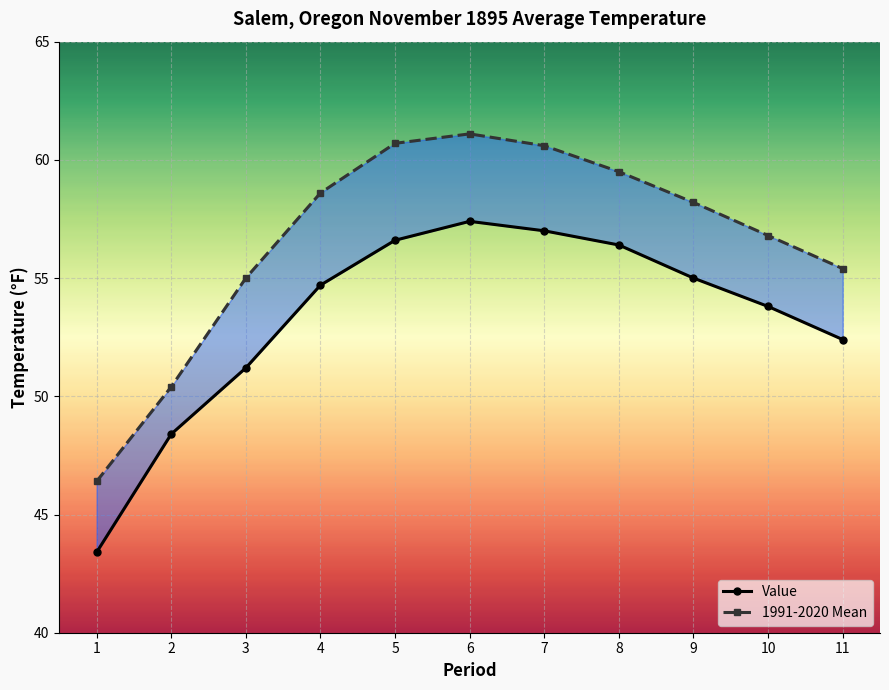

The Value series shows 52.4 at 11. True or false?

True